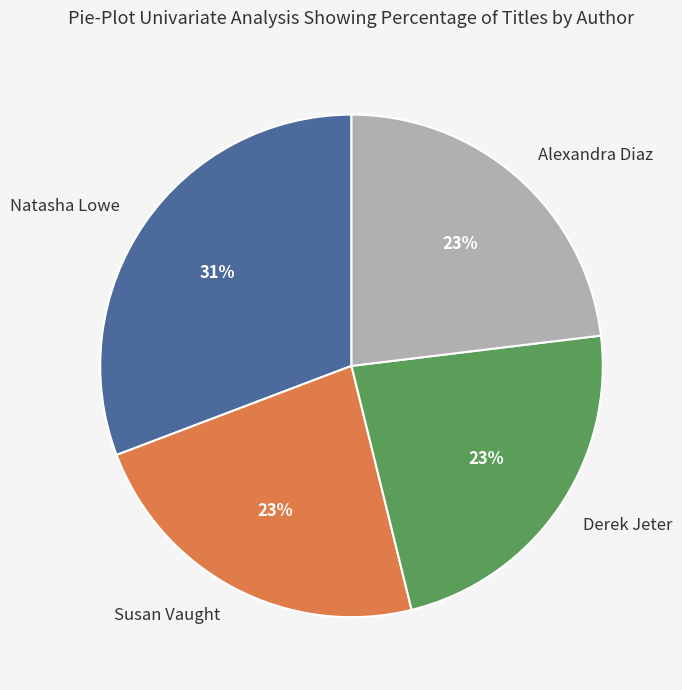

Which slice is the largest?

Natasha Lowe